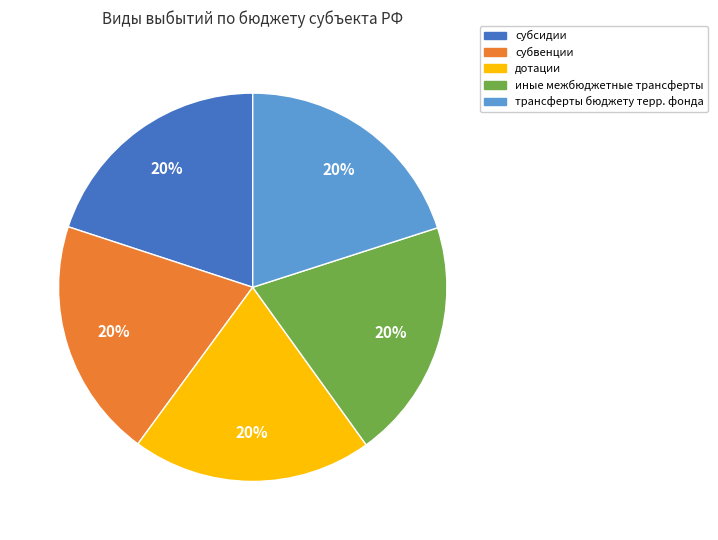

Does any single category account for the majority?

No